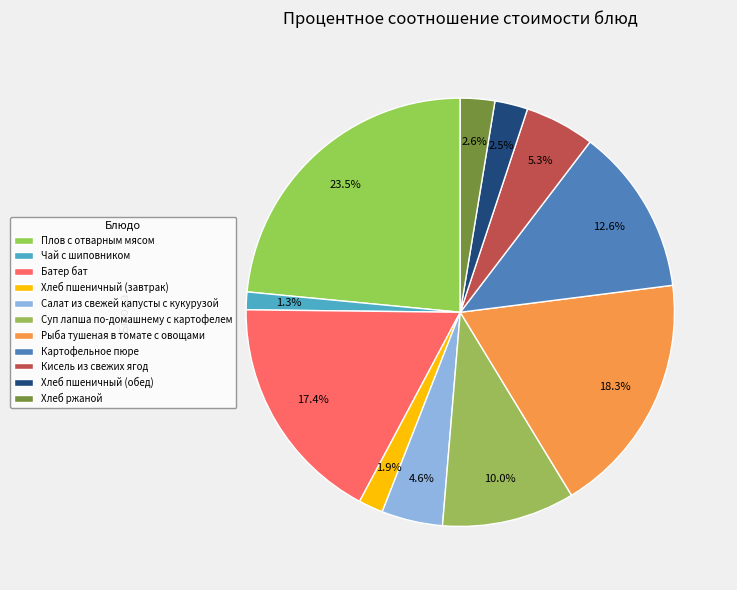

Is there any slice that represents more than half of the pie?

No